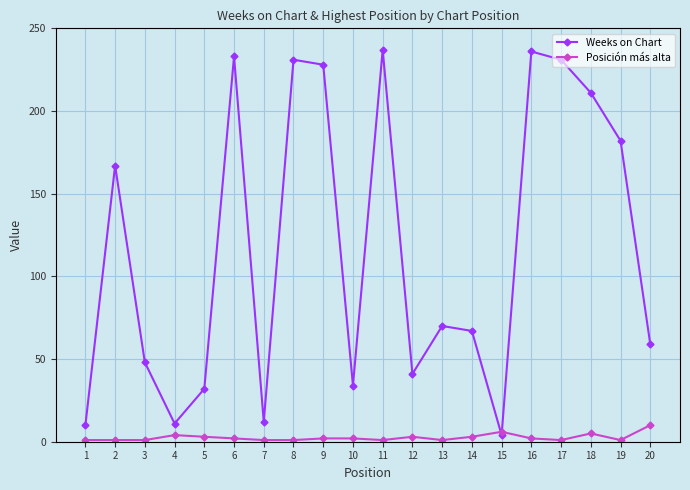

Which series has the largest total across all categories?

Weeks on Chart